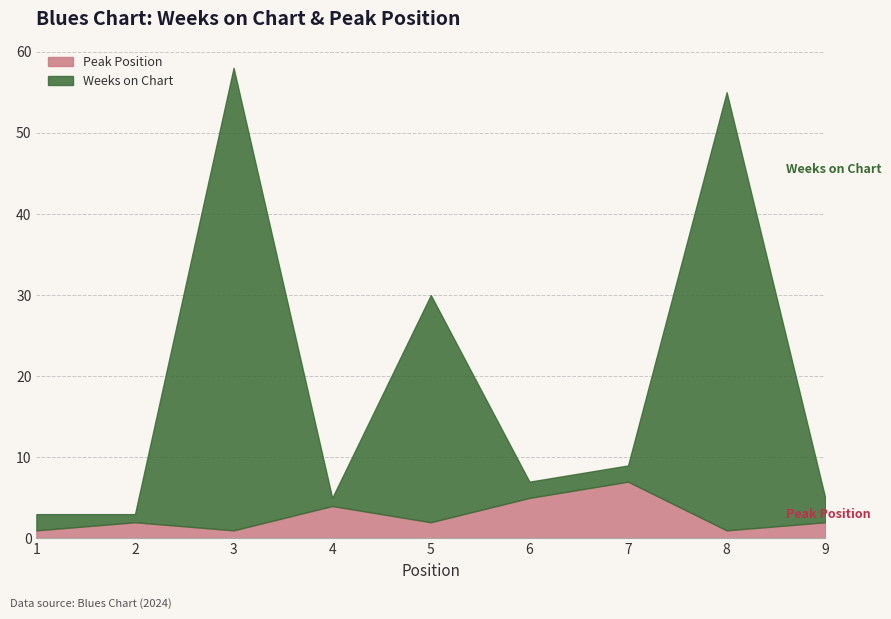

Which series has the largest range (max minus min)?

Weeks on Chart